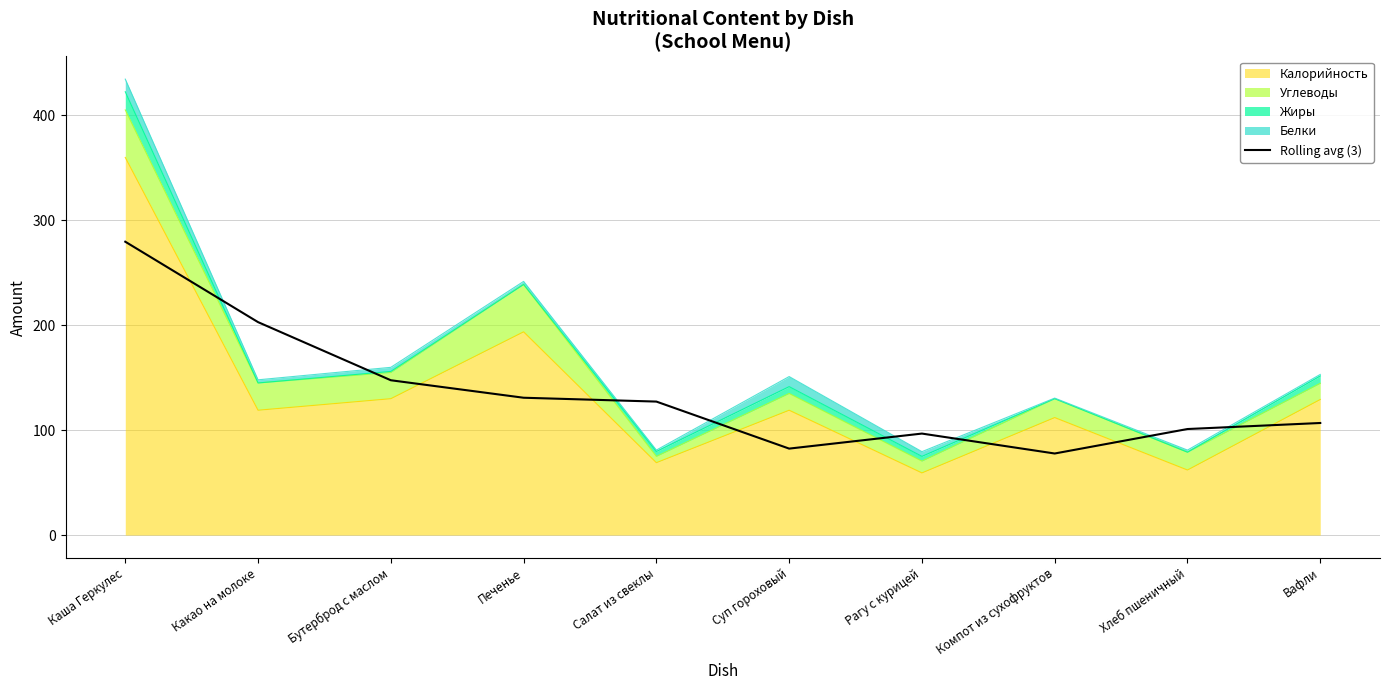

At which label is the value closest to 178?

Какао на молоке